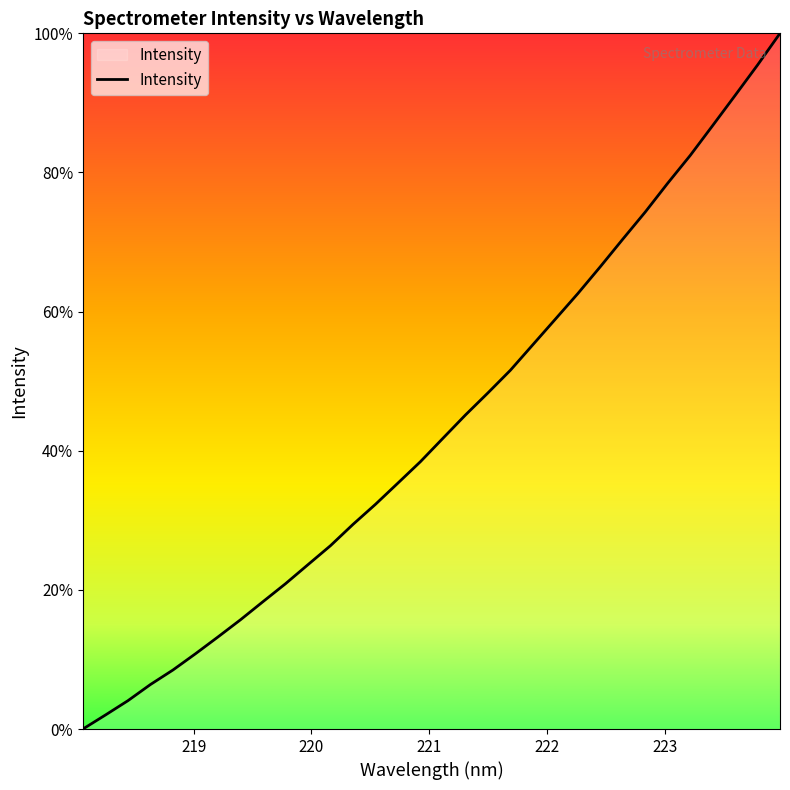

How many positive values are there?

31